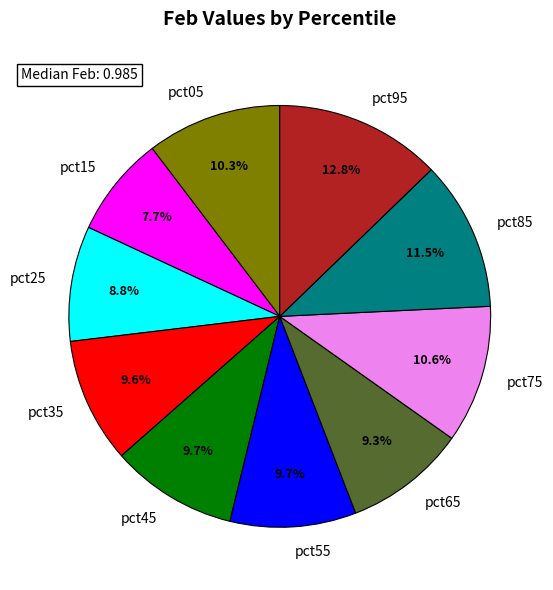

Which category has the biggest portion of the pie?

pct95